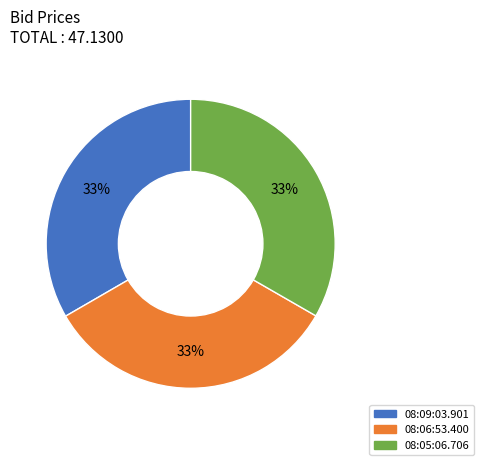

Is there any slice that represents more than half of the pie?

No